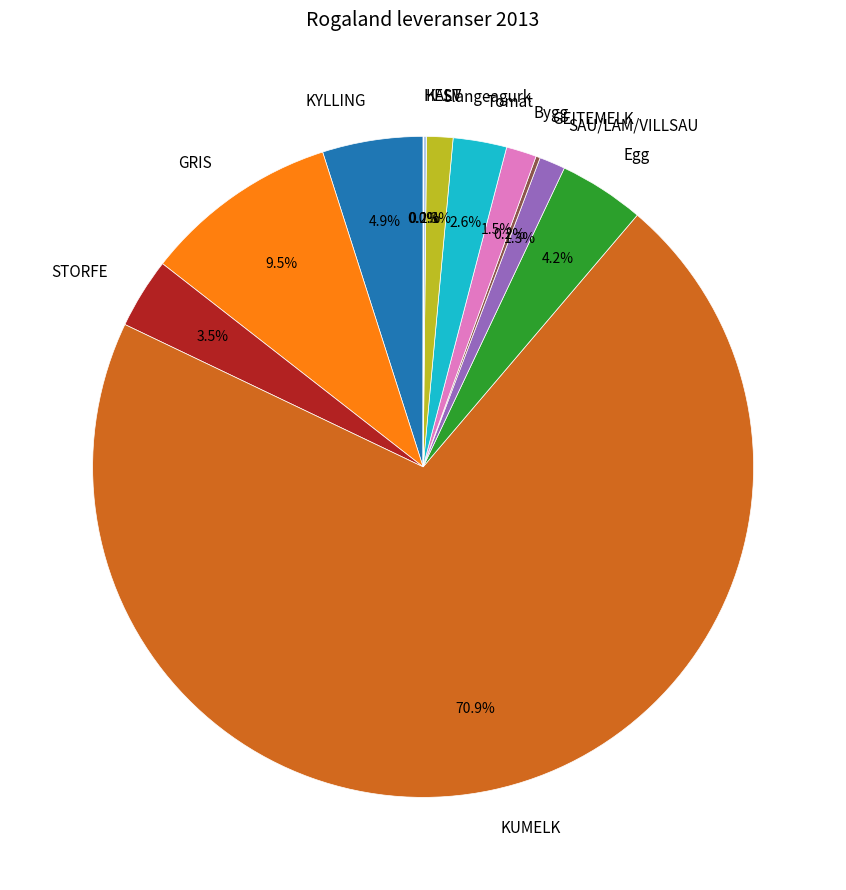

Combined, do KUMELK and SAU/LAM/VILLSAU account for over 50%?

Yes